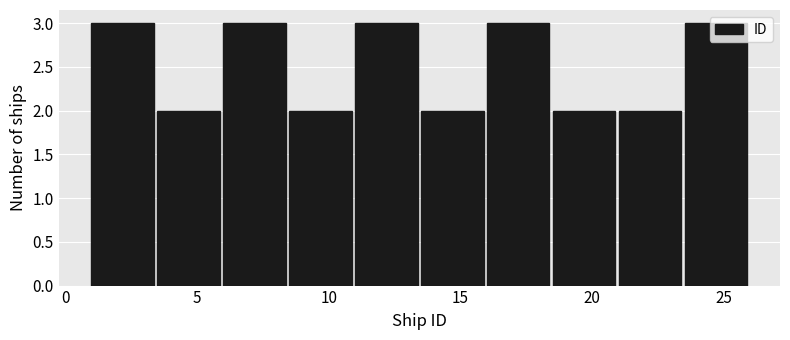

Reading left to right, transcribe this chart: for each bar, give the range it covers on the x-axis and its height. The values are not printed on the chart, so give them approximately, as read against the axis.

1.0 to 3.5: 3
3.5 to 6.0: 2
6.0 to 8.5: 3
8.5 to 11.0: 2
11.0 to 13.5: 3
13.5 to 16.0: 2
16.0 to 18.5: 3
18.5 to 21.0: 2
21.0 to 23.5: 2
23.5 to 26.0: 3